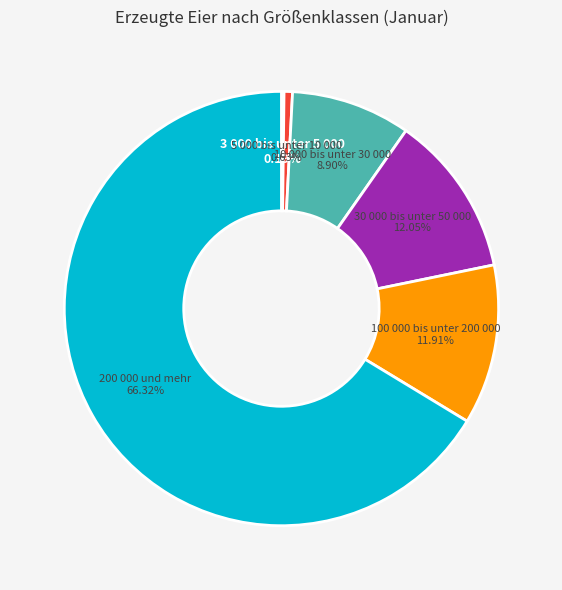

What percentage is NOT represented by 10 000 bis unter 30 000?

91.1%